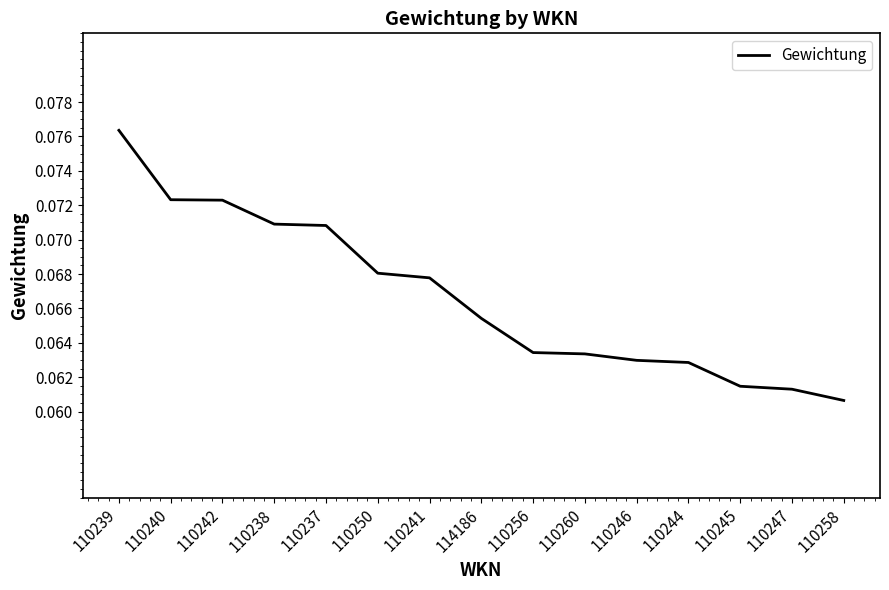

True or false: the data shows 0.0 at 110242.

False